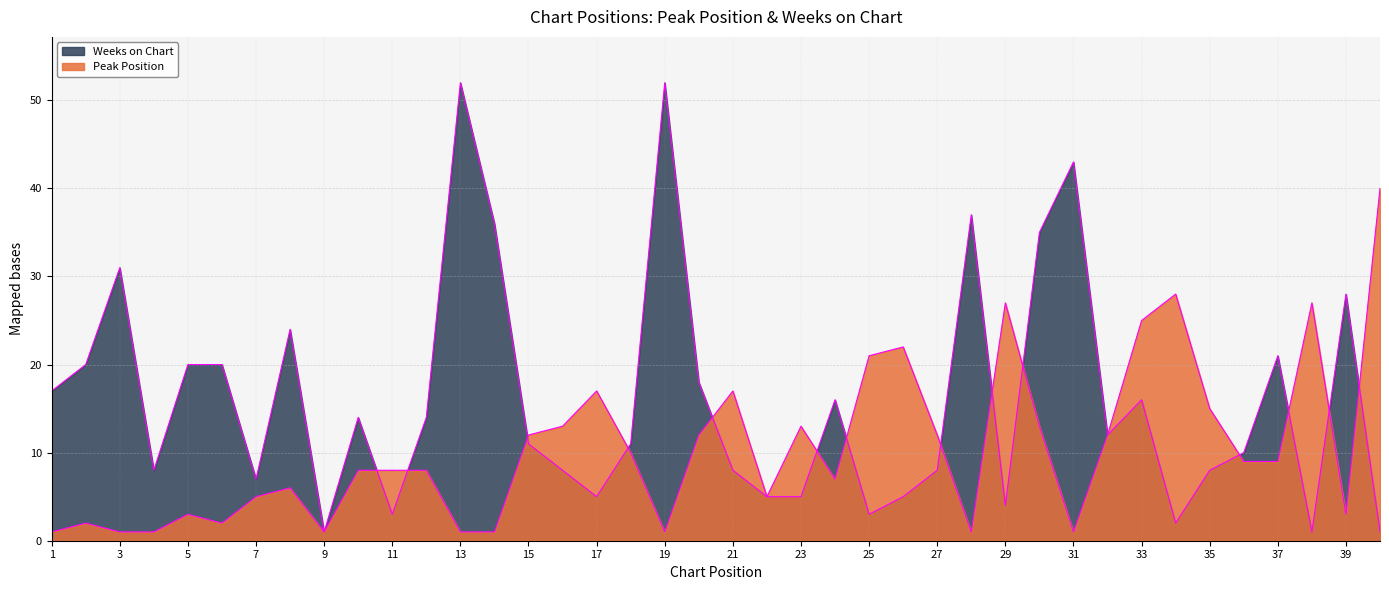

How many lines are shown in the chart?

2